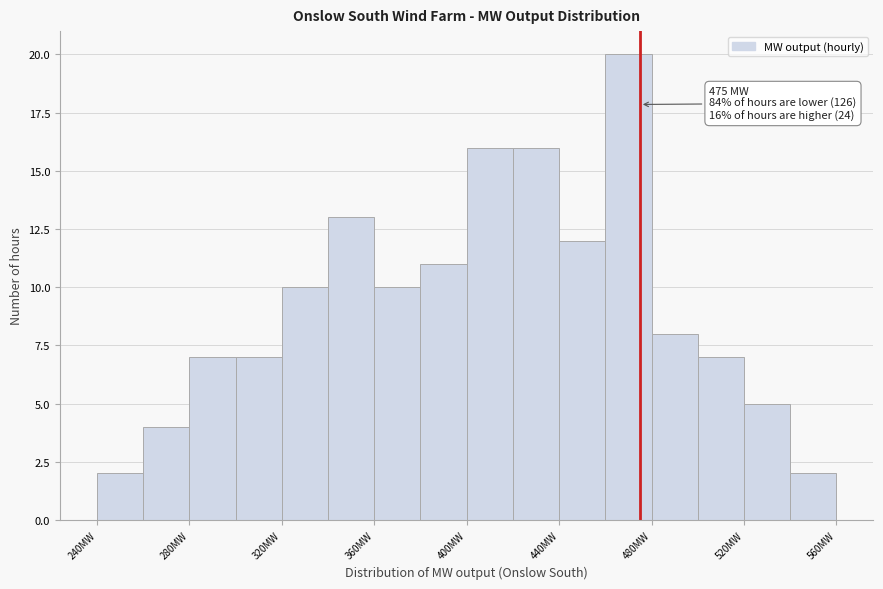

Which range on the x-axis has the tallest bar?

460 to 480